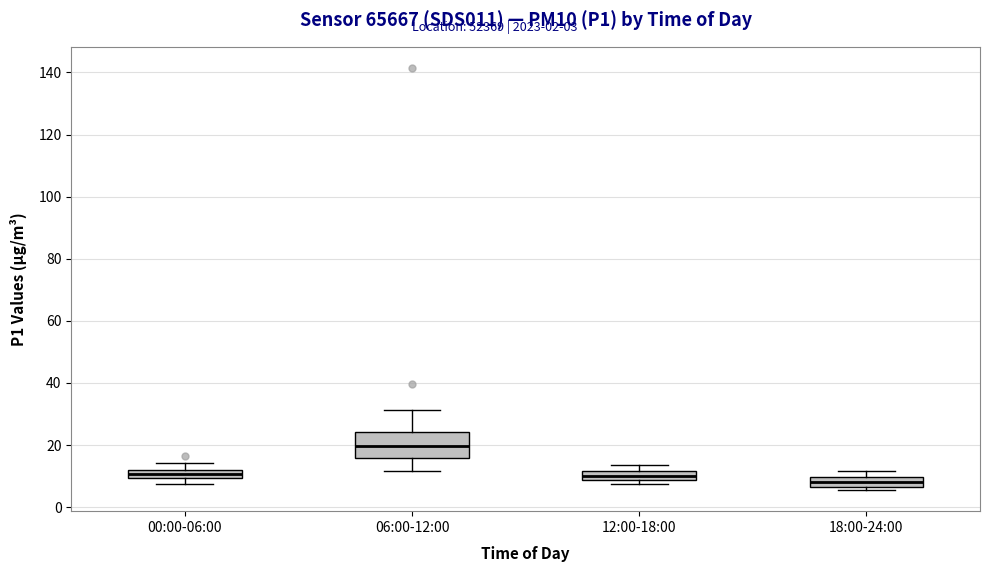

Which box's median line is the highest?

06:00-12:00